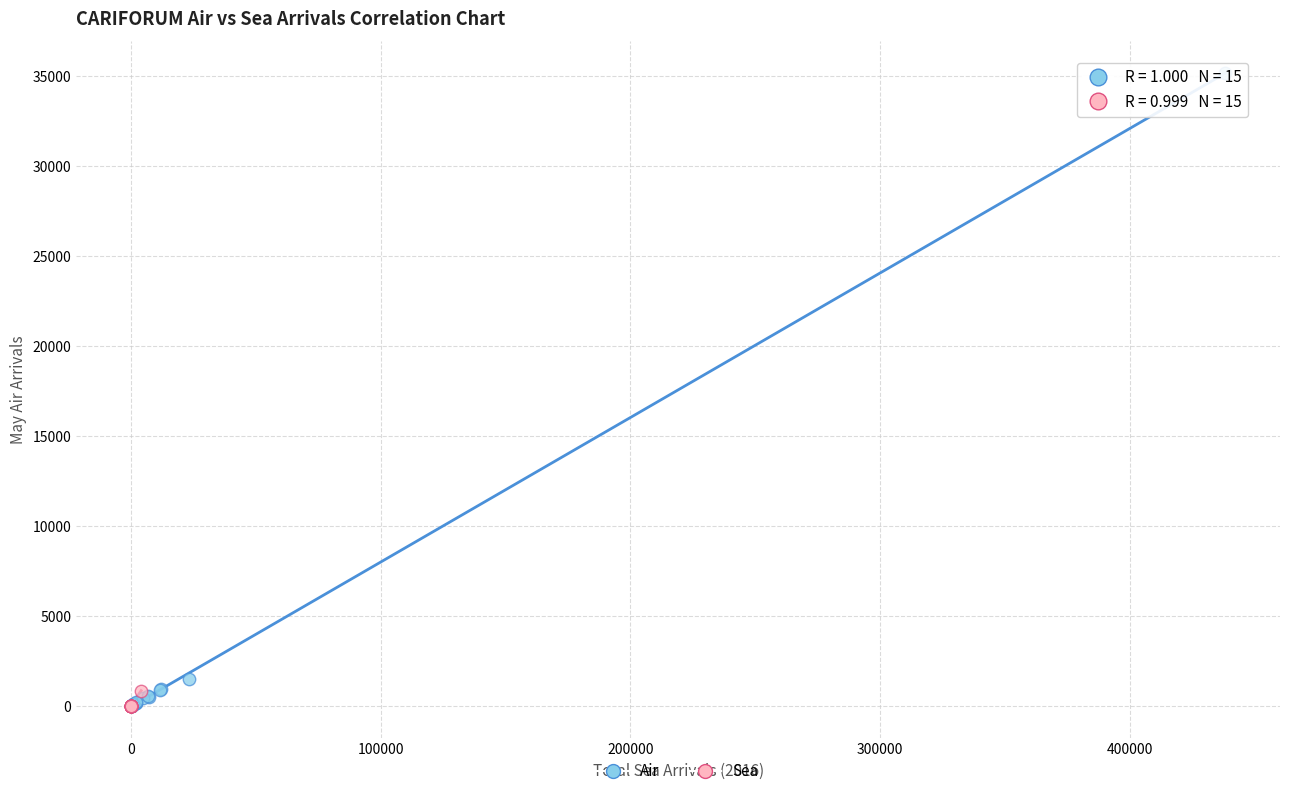

Which series reaches the maximum Y coordinate?

Air